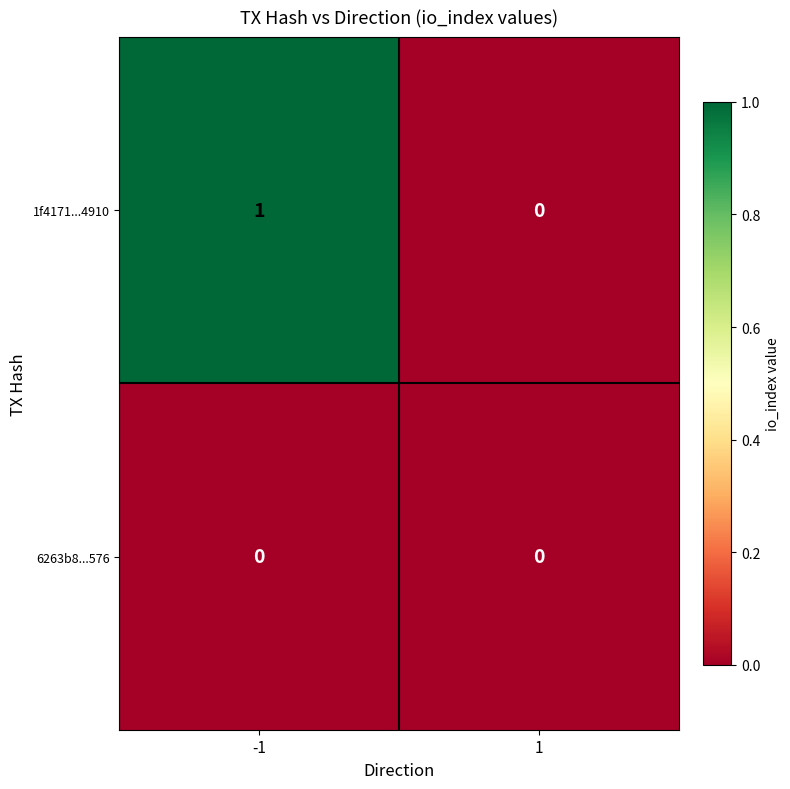

Between -1 and 1, which series saw the biggest shift?

1f4171...4910